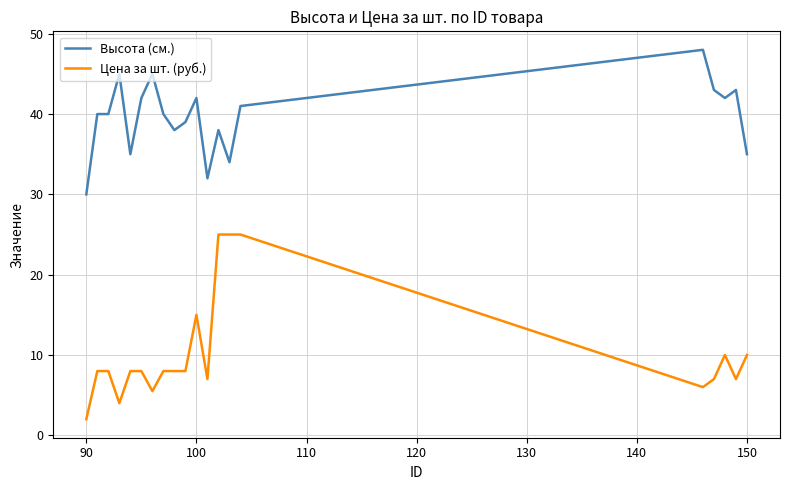

What is the highest value of the Высота (см.) series?

48.0